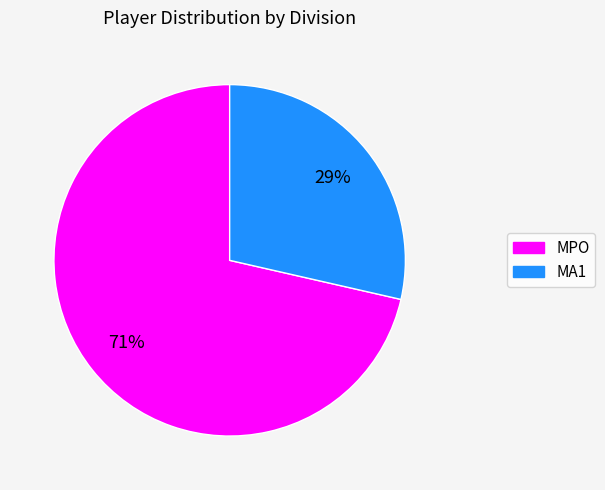

Does any single category account for the majority?

Yes